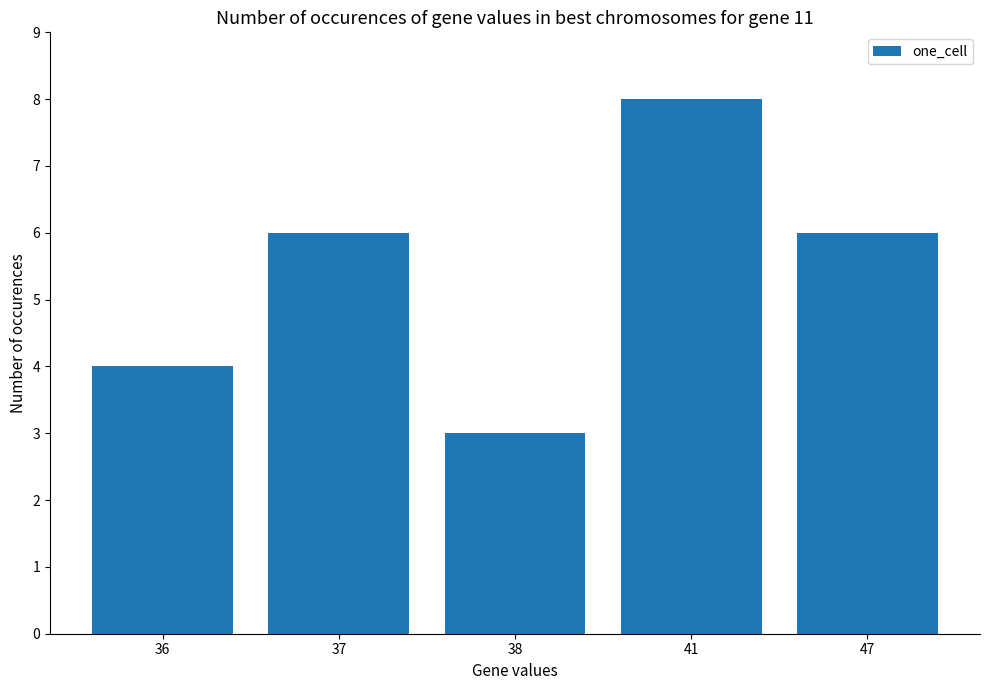

Is it true that the value at 41 is 8?

True